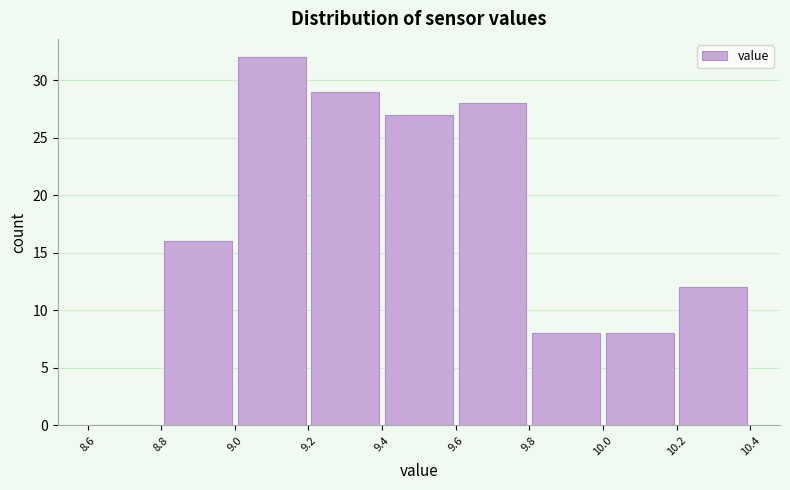

Reading left to right, transcribe this chart: for each bar, give the range it covers on the x-axis and its height. The values are not printed on the chart, so give them approximately, as read against the axis.

8.6 to 8.8: 0
8.8 to 9.0: 16
9.0 to 9.2: 32
9.2 to 9.4: 29
9.4 to 9.6: 27
9.6 to 9.8: 28
9.8 to 10.0: 8
10.0 to 10.2: 8
10.2 to 10.4: 12